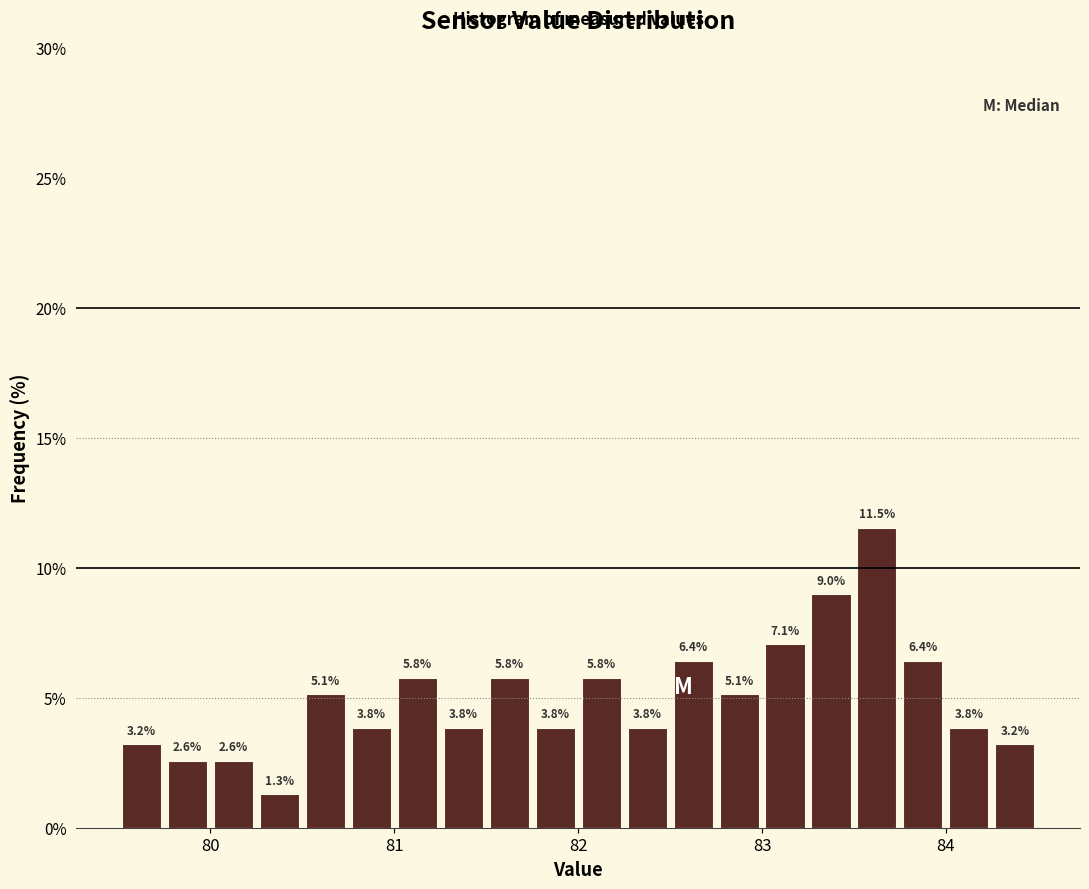

Around what value on the x-axis is the tallest bar? Give the approximate position of its centre, as read against the axis.

83.6